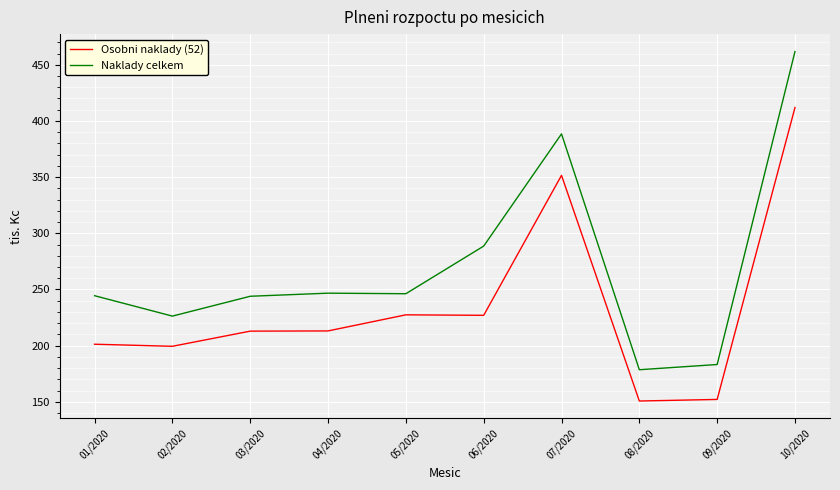

At which category does Naklady celkem reach its first local valley?

02/2020